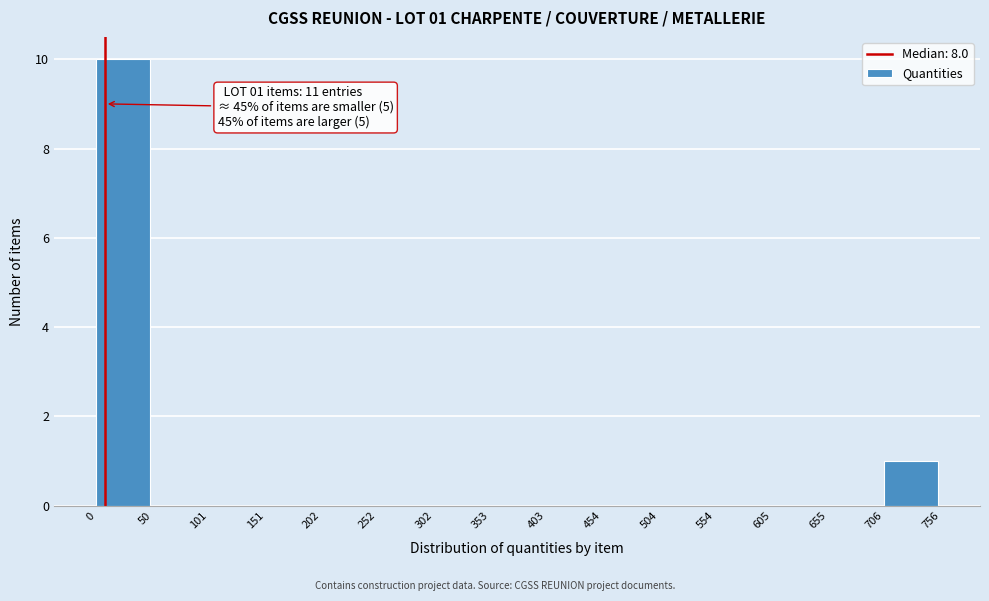

Over which range of the x-axis is the bar tallest?

0 to 50